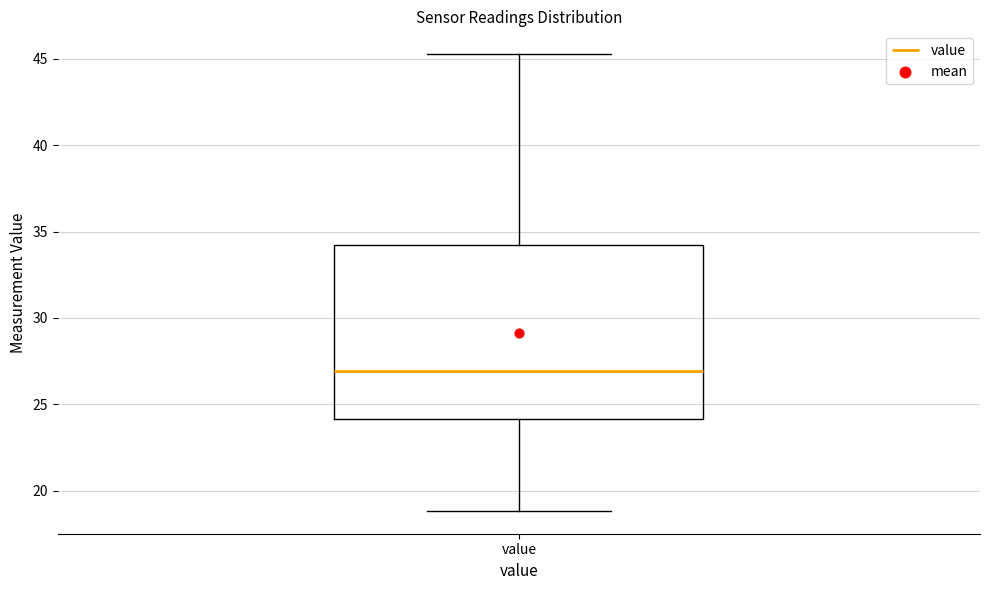

Transcribe this box plot: give where the median line is, the range the box spans, and where the two whiskers end, as read against the y-axis. The values are not printed on the chart, so give them approximately, as read against the axis.

median 27.0, box 24.0 to 34.0, whiskers 19.0 to 45.5